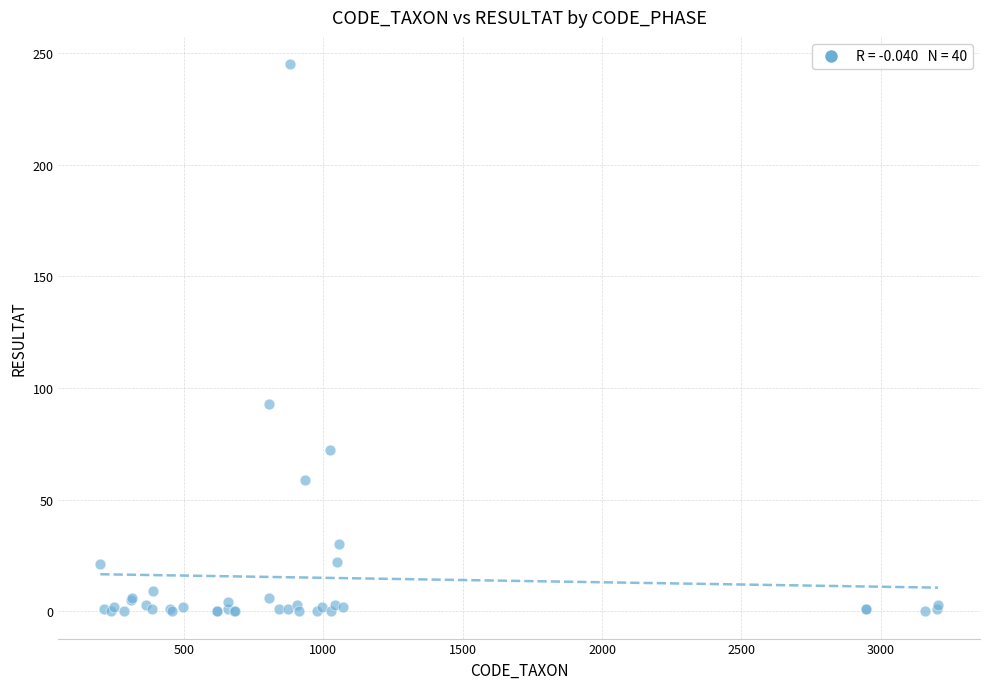

What Y value in the scatter plot is closest to 122?

93